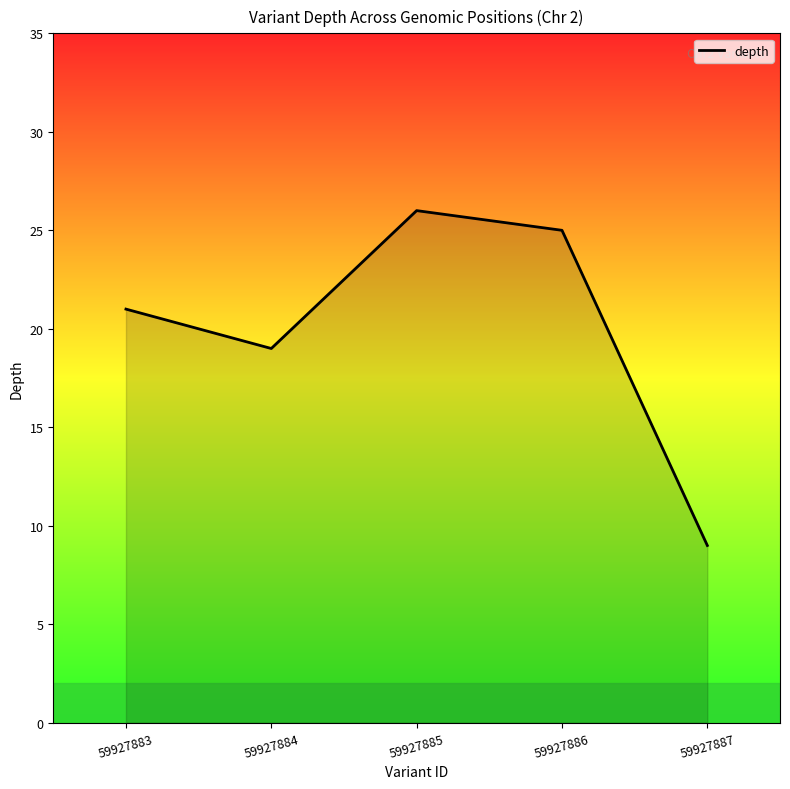

Approximately how many times larger is the value at 59927884 compared to 59927886?

0.8